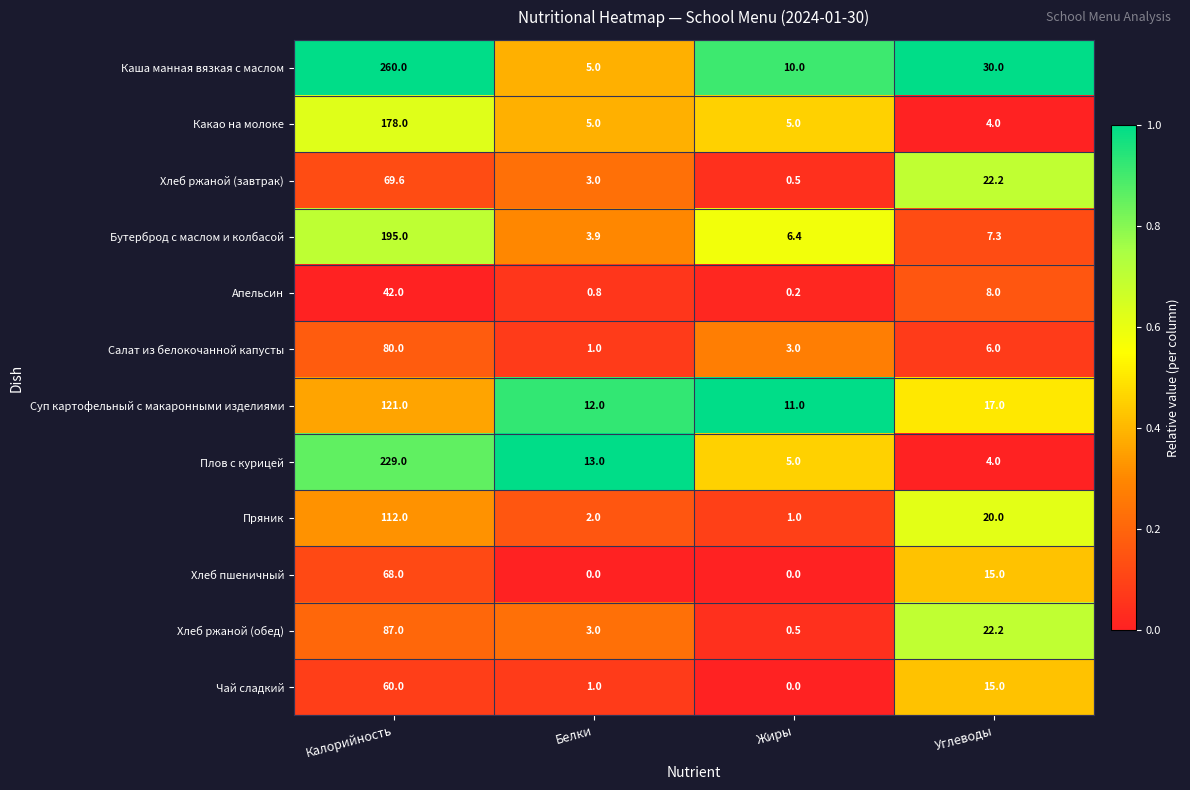

What is the maximum value shown in the chart?

260.0